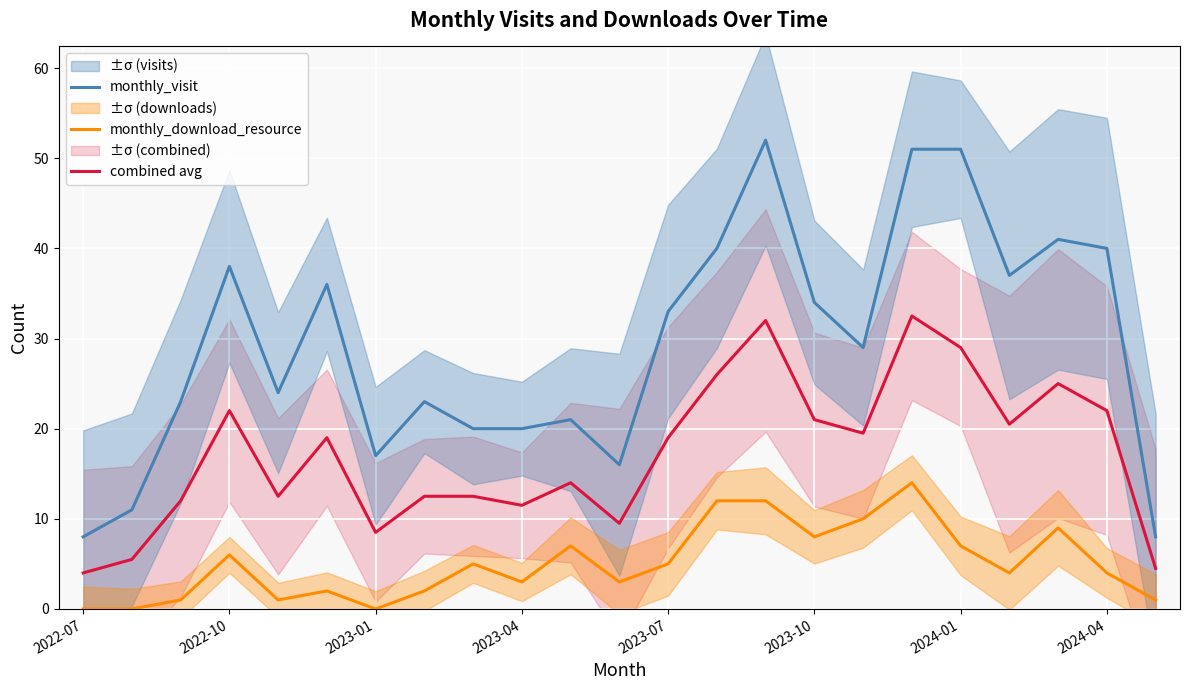

How many data points in monthly_visit are less than 29?

11